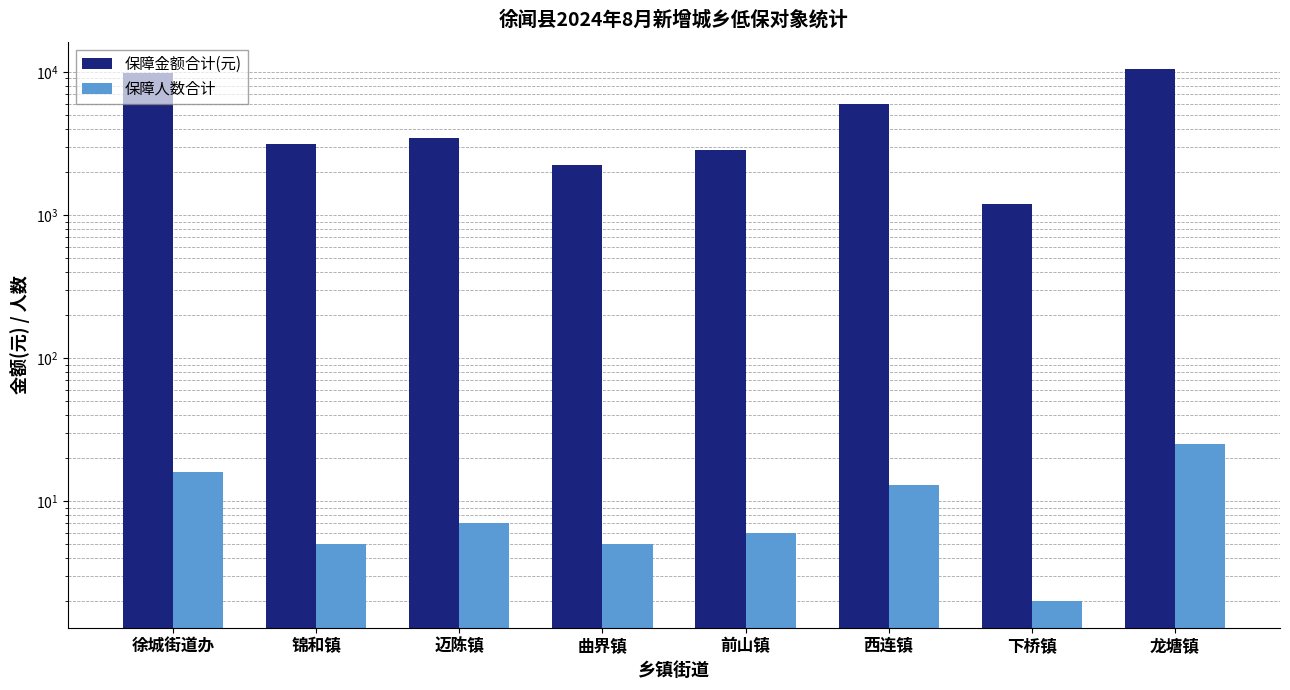

How many bars are there in total?

16